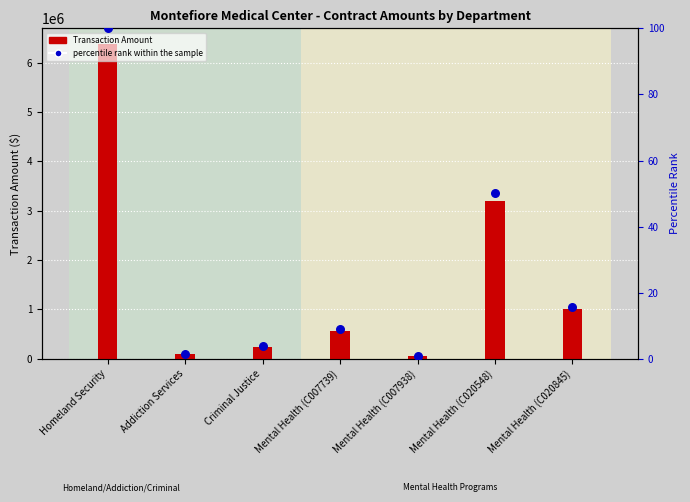

What is the total value across all series at Addiction Services?

100000.6